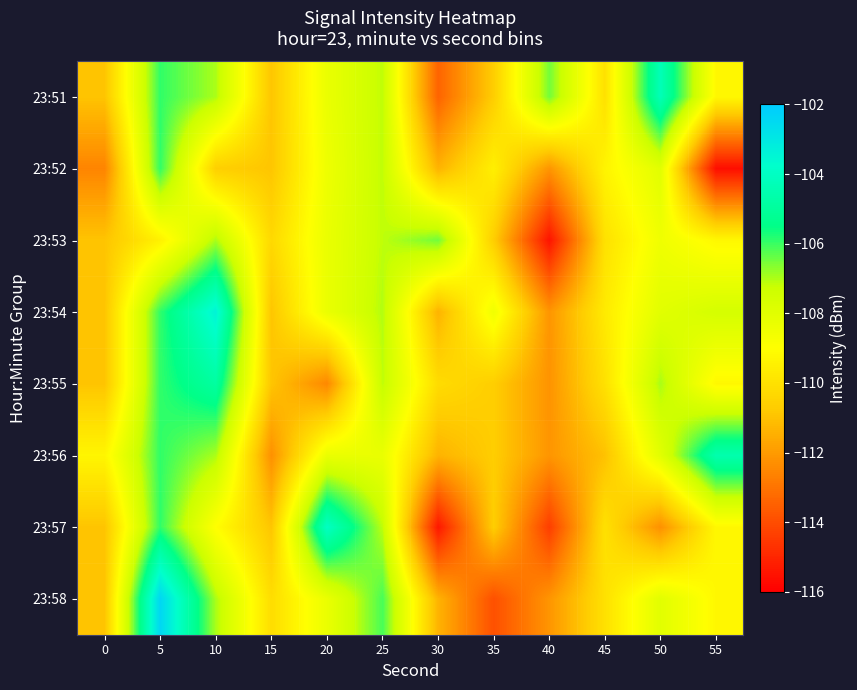

At which category is the sum across all series the highest?

5